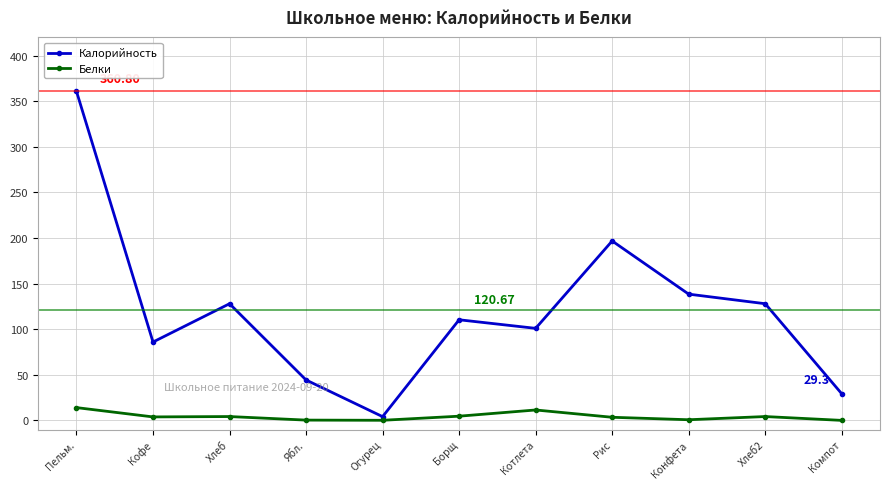

How many interior local peaks does the Калорийность series have?

3